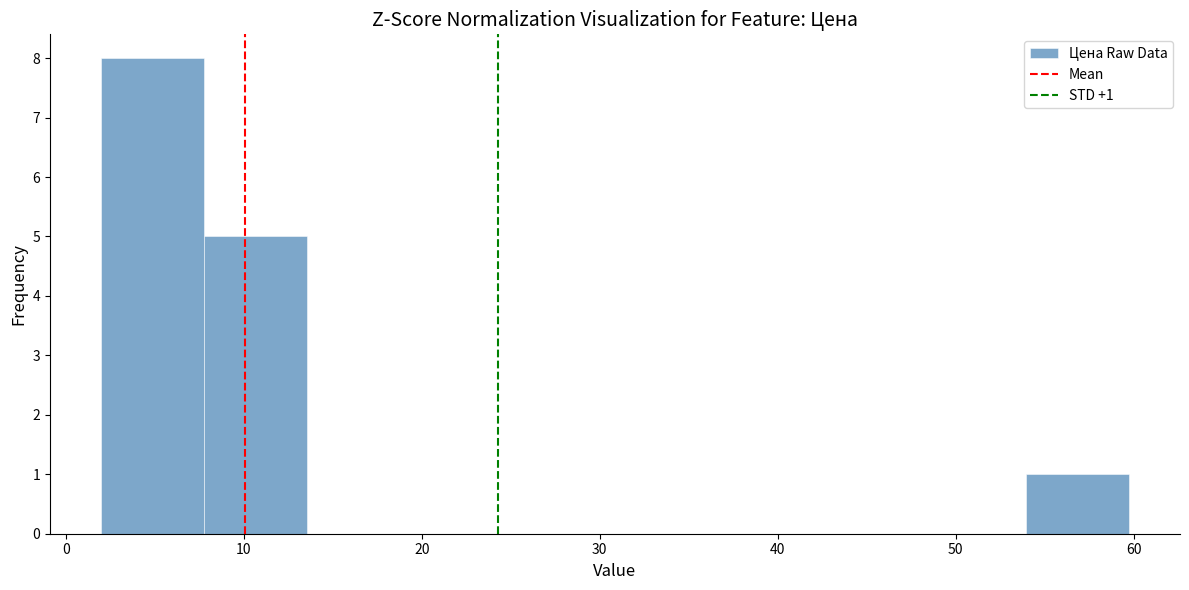

Which range on the x-axis has the tallest bar?

2 to 8